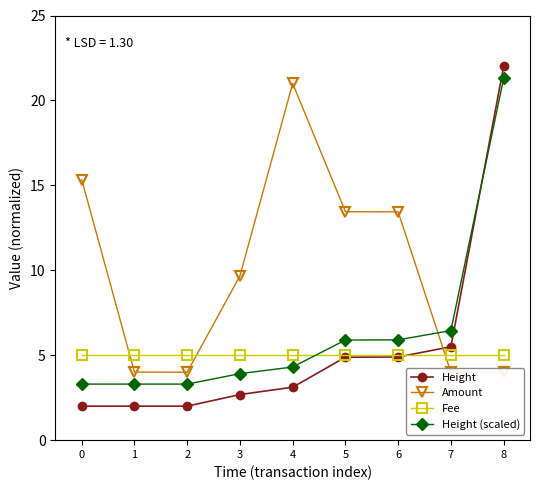

What is the maximum value for Height?

22.0